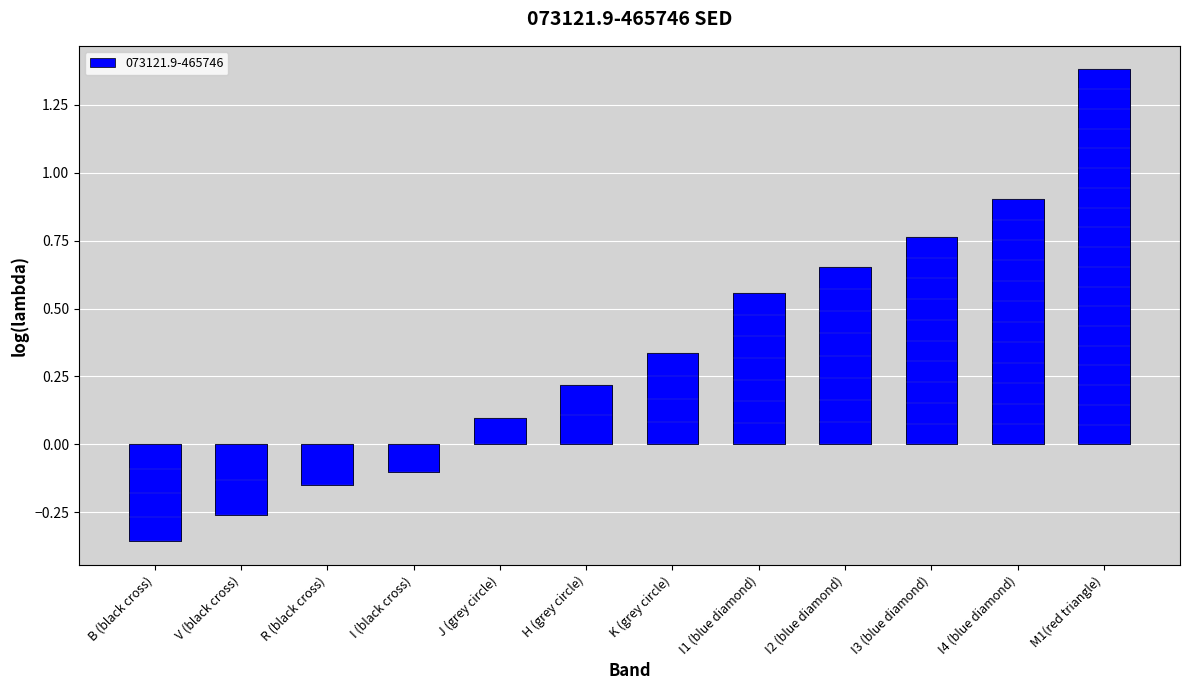

Are the bars horizontal?

No